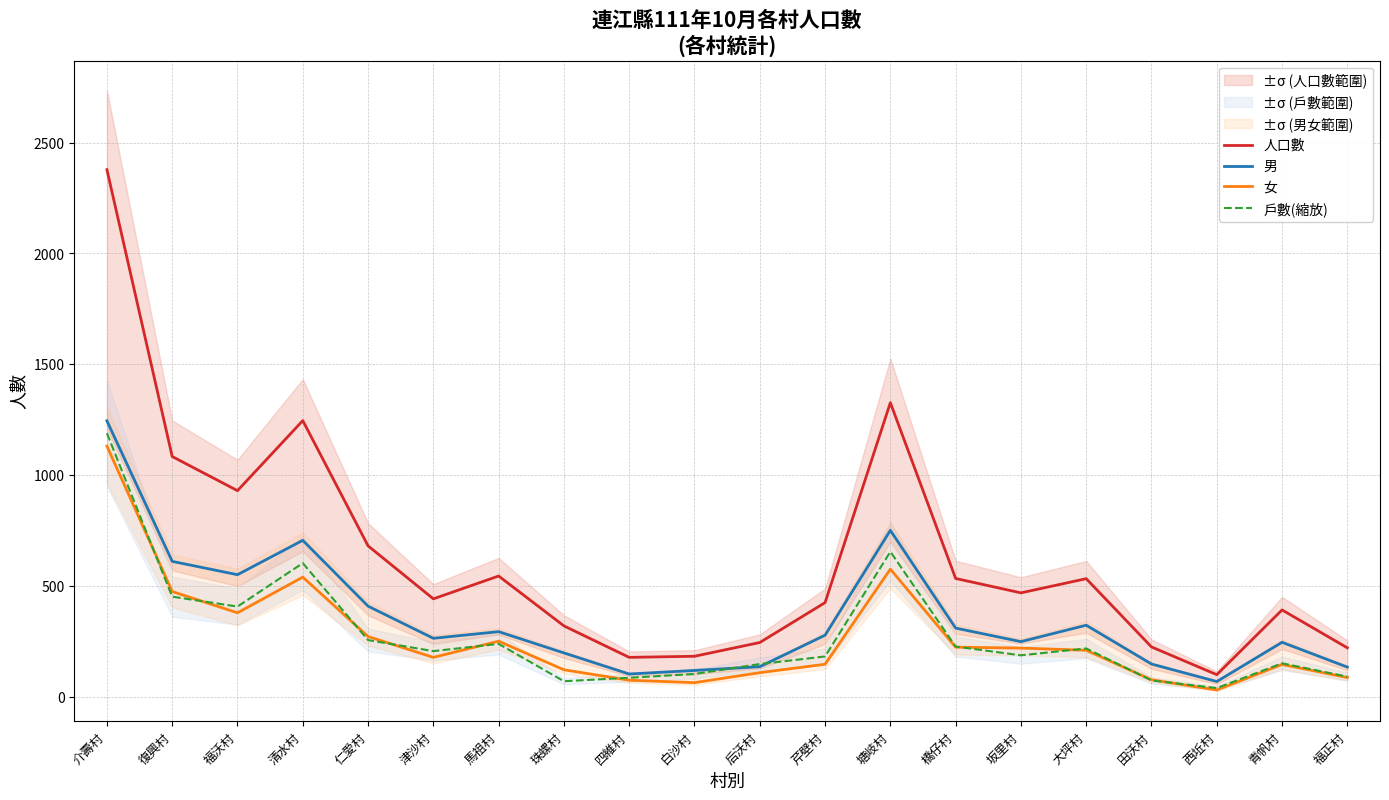

At which category does 女 reach its first local peak?

清水村